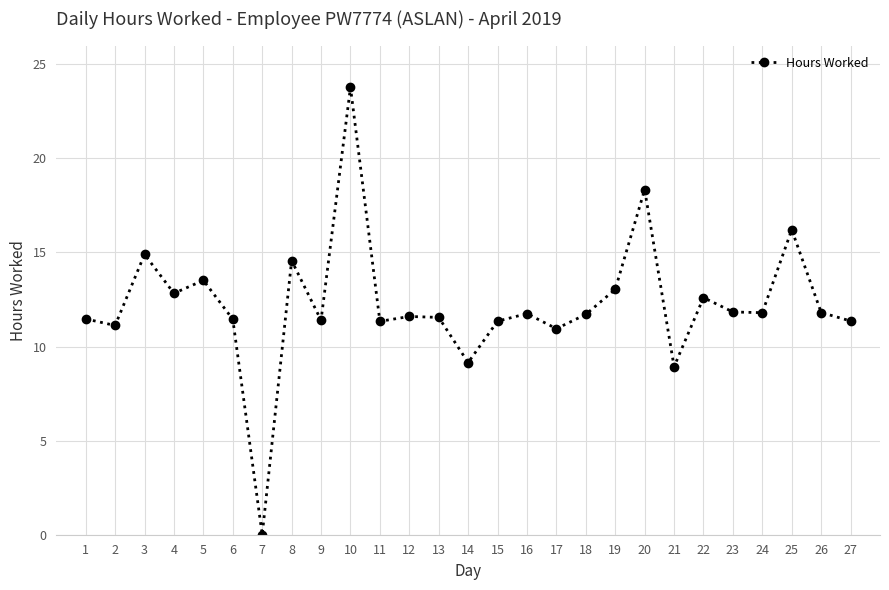

Is it true that the value at 18 is 19.2?

False